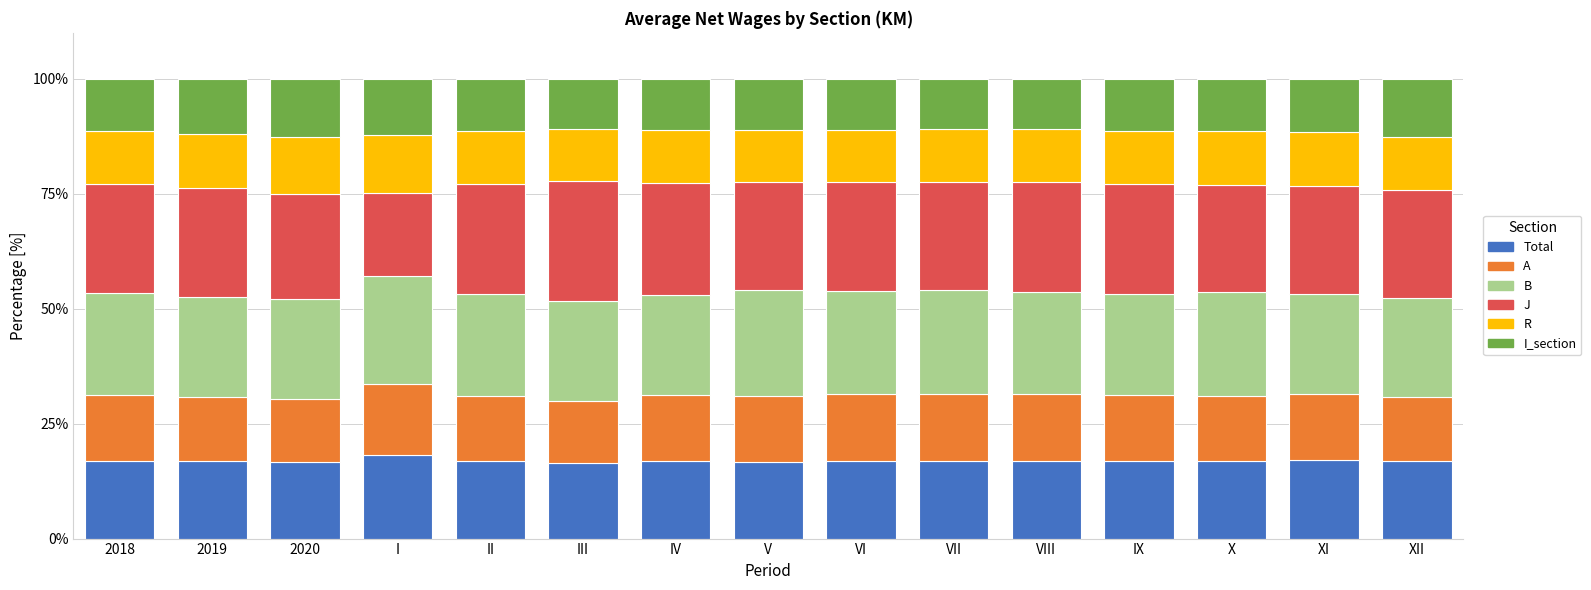

What is the sum of the Total values at VIII and V?

33.6